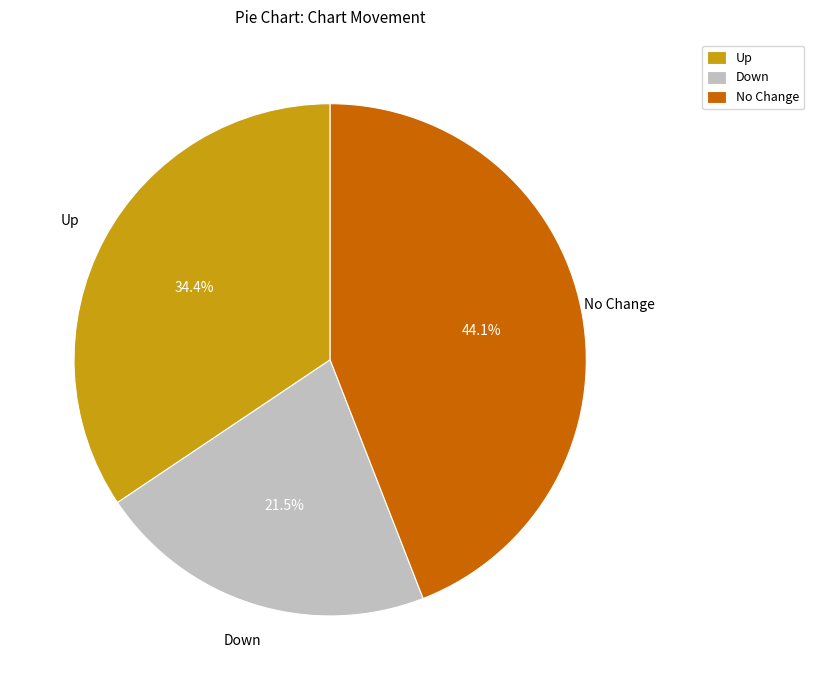

Rank the categories by value from highest to lowest.

No Change, Up, Down